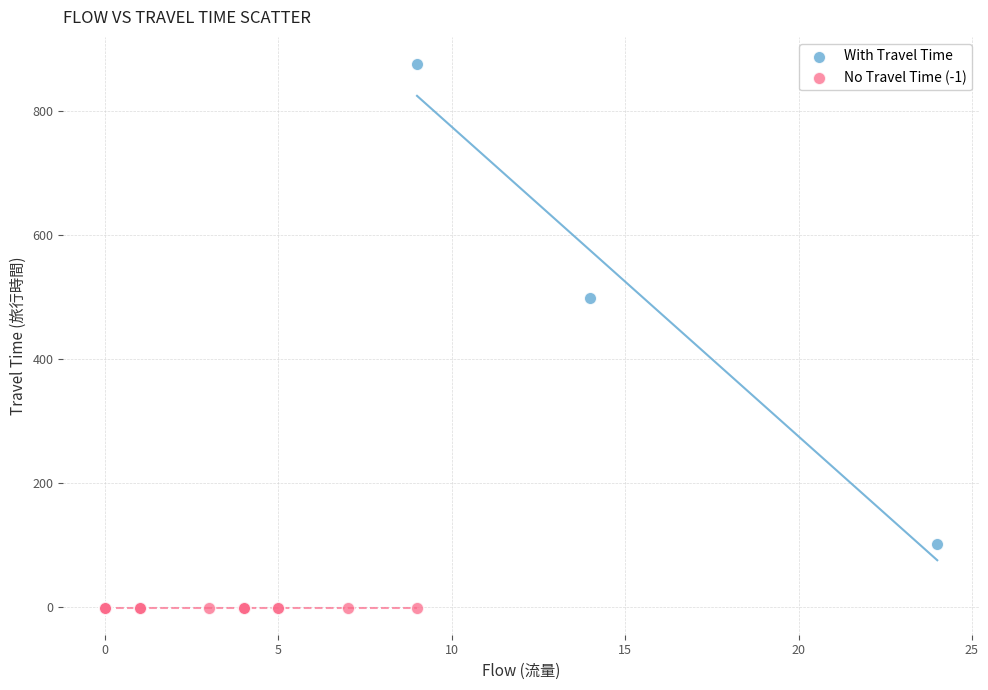

Which series reaches the minimum Y coordinate?

No Travel Time (-1)